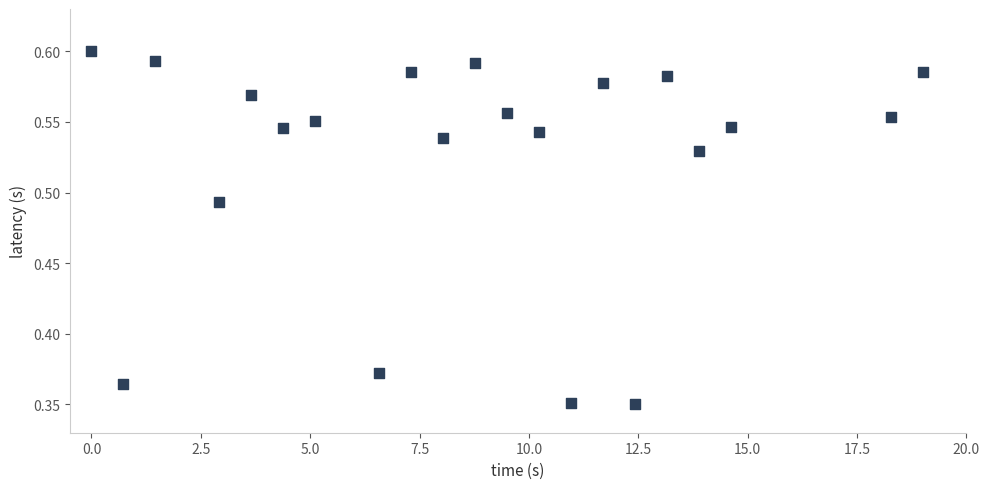

What is the range of X values (max minus min)?

19.0